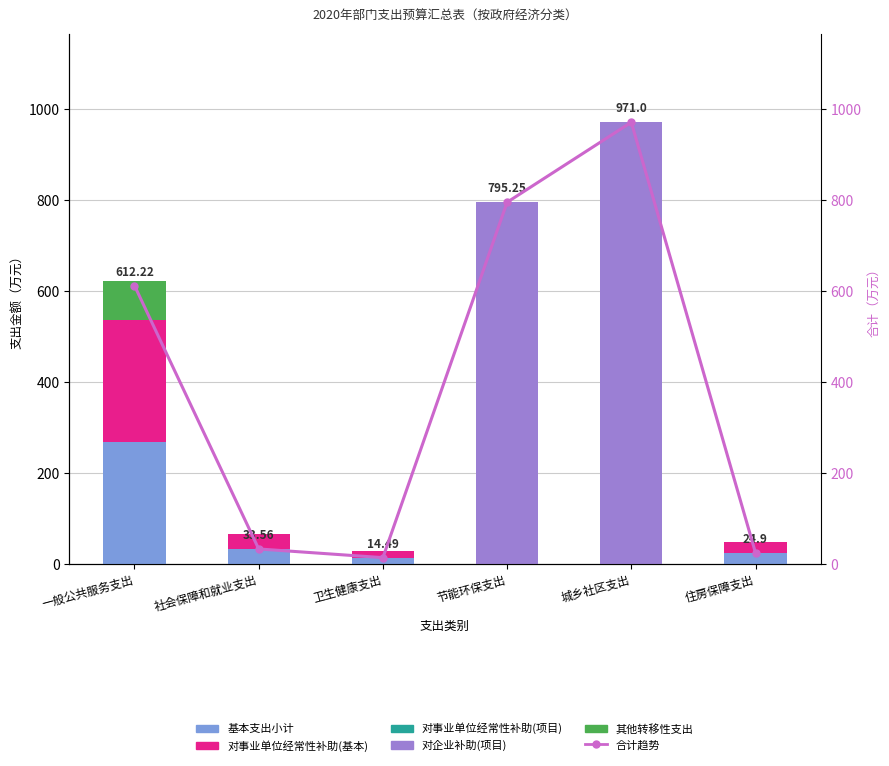

What is the sum of the 合计趋势 values at 节能环保支出 and 一般公共服务支出?

1407.5